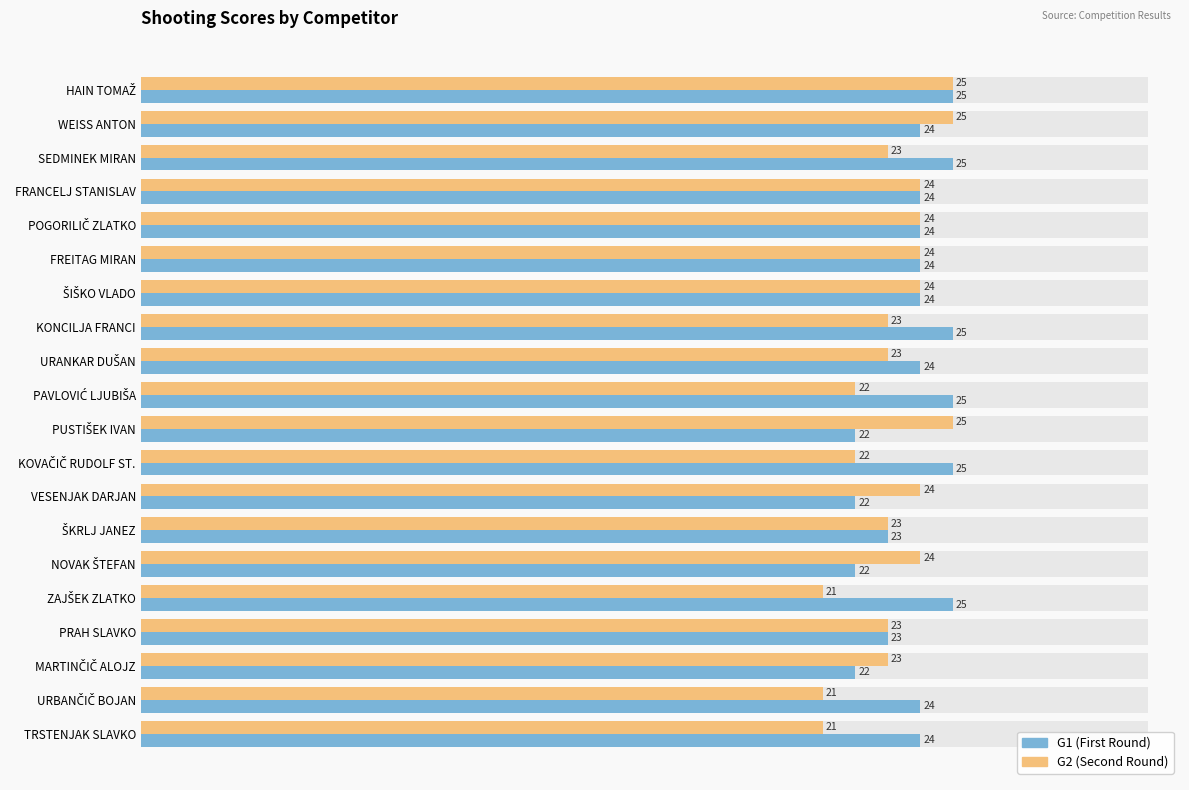

What are all the series names shown in the legend?

G1, G2